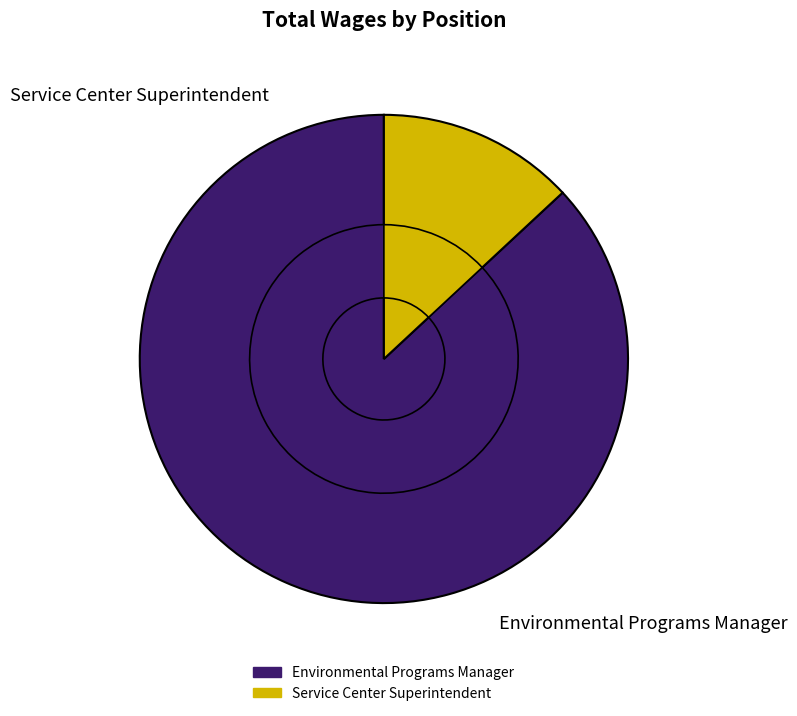

To the nearest percent, what portion does Environmental Programs Manager represent?

87%